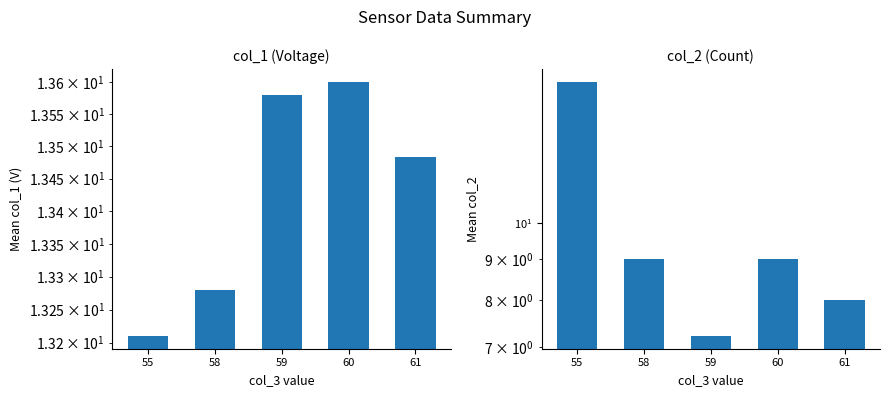

What is the maximum value shown in the chart?

15.0